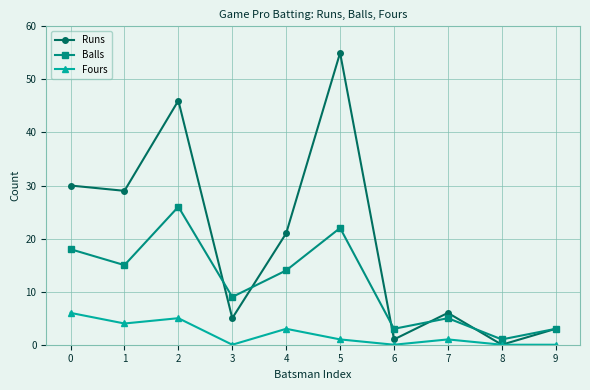

Rank the series by their maximum value, from highest to lowest.

Runs, Balls, Fours